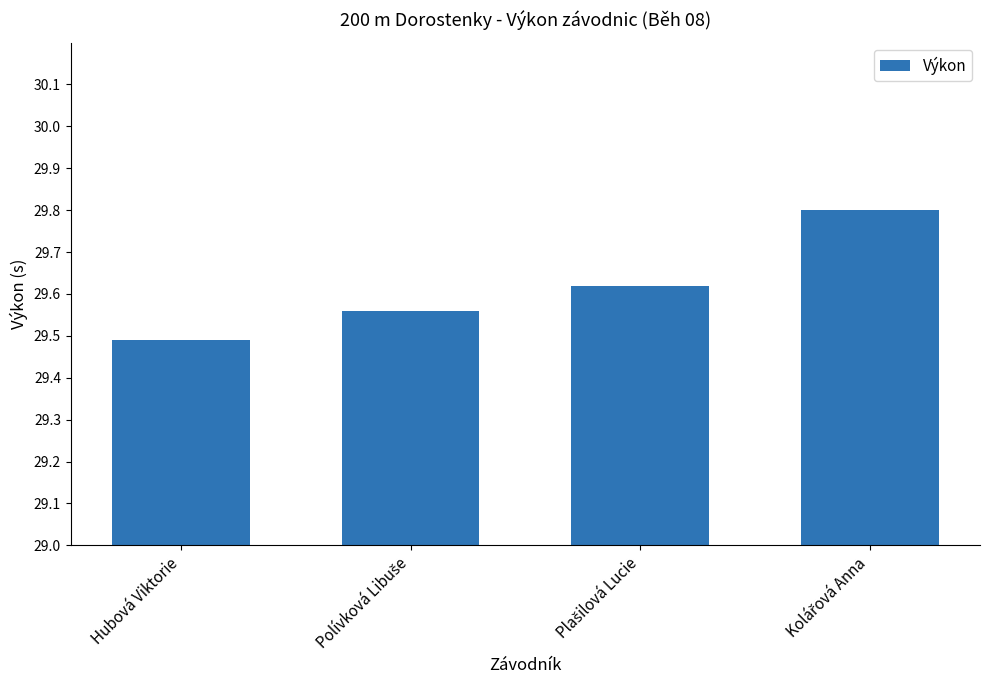

Count the number of data series in this chart.

1